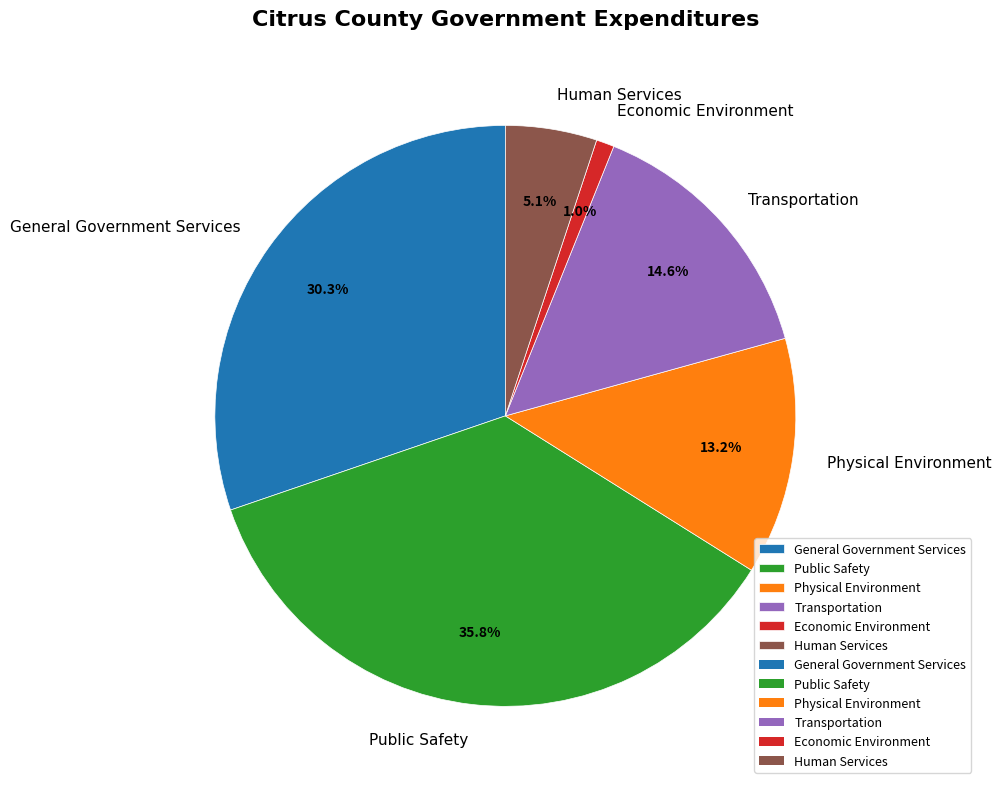

Does Human Services account for over 50% of the chart?

No